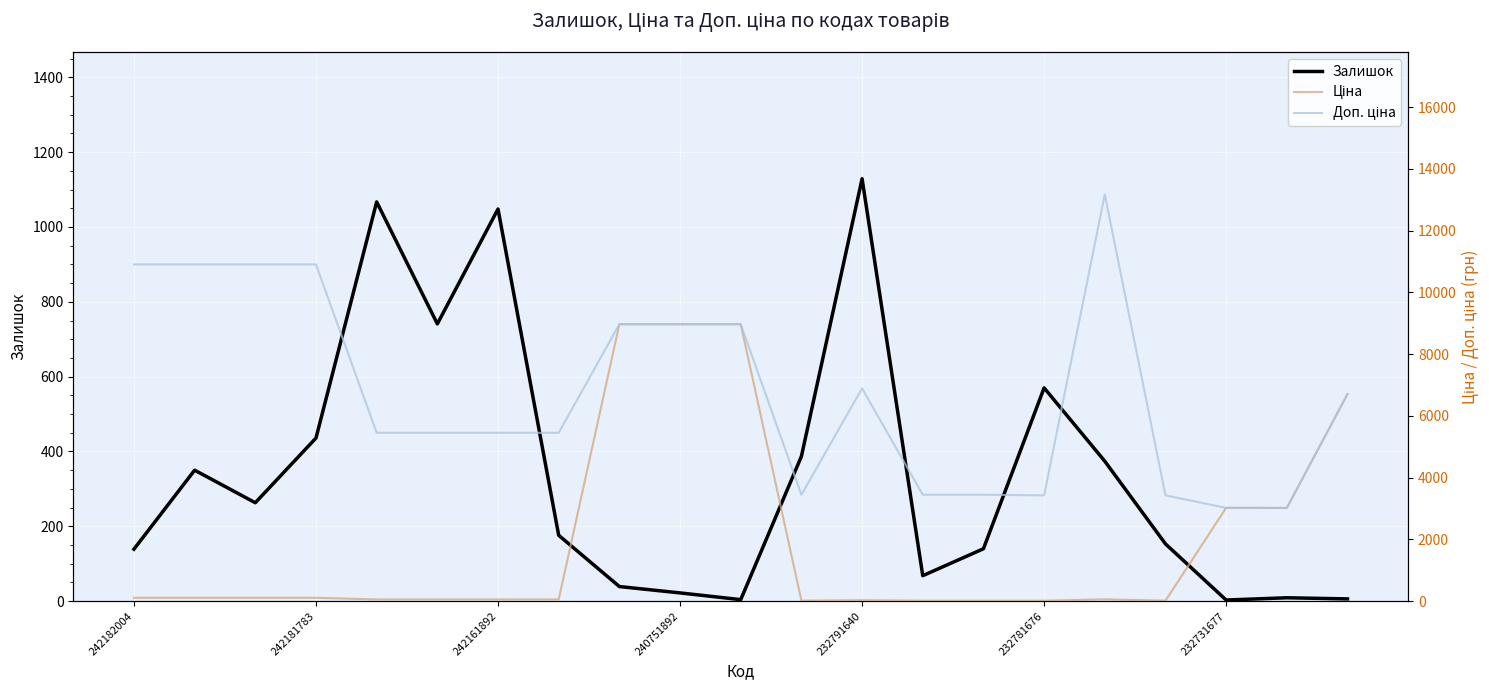

How many series are shown in this chart?

3